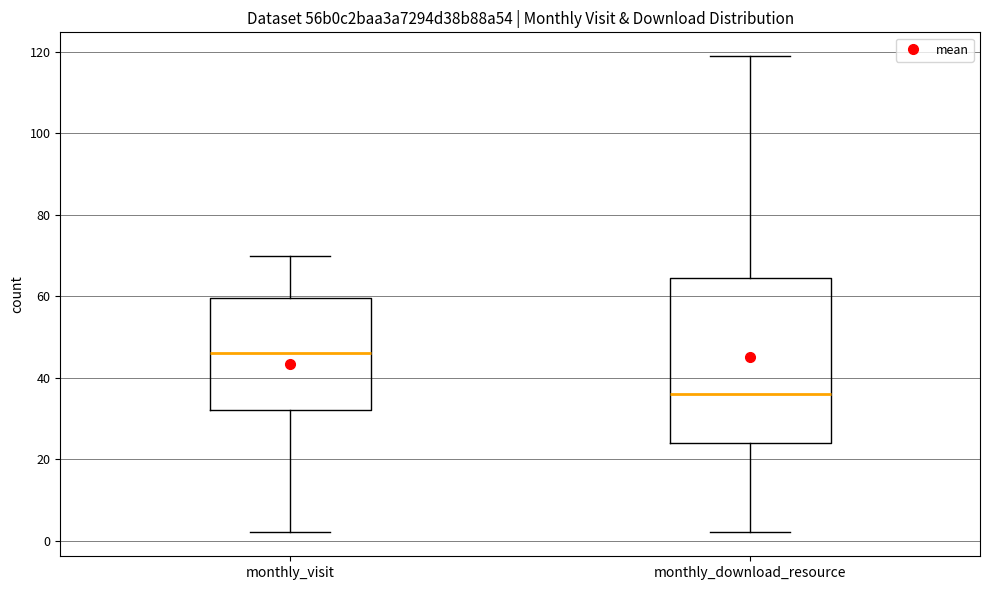

Where is the upper edge of the box for monthly_visit on the y-axis? The values are not printed on the chart, so give them approximately, as read against the axis.

60